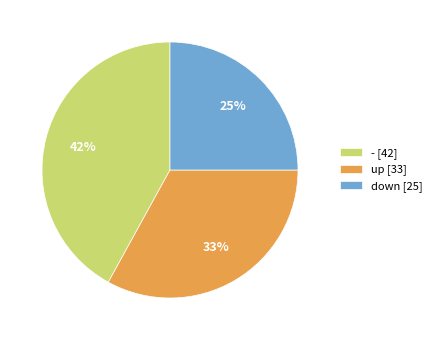

The up slice represents 24% of the pie. True or false?

False